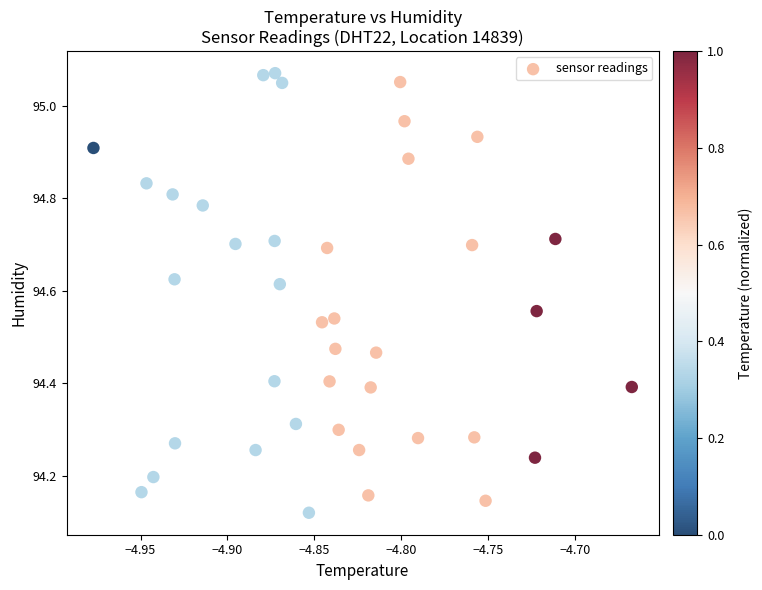

What is the range of X values (max minus min)?

0.3